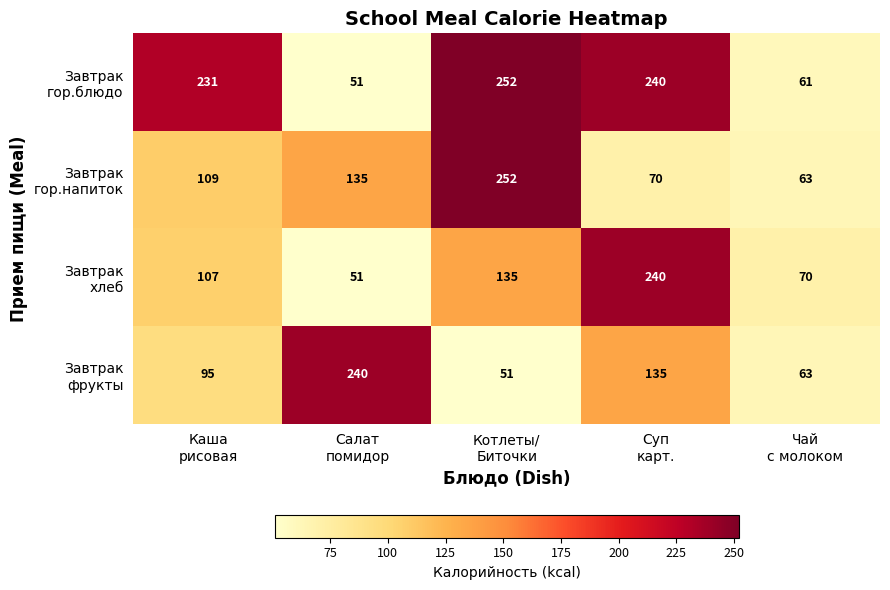

What is the smallest value displayed?

51